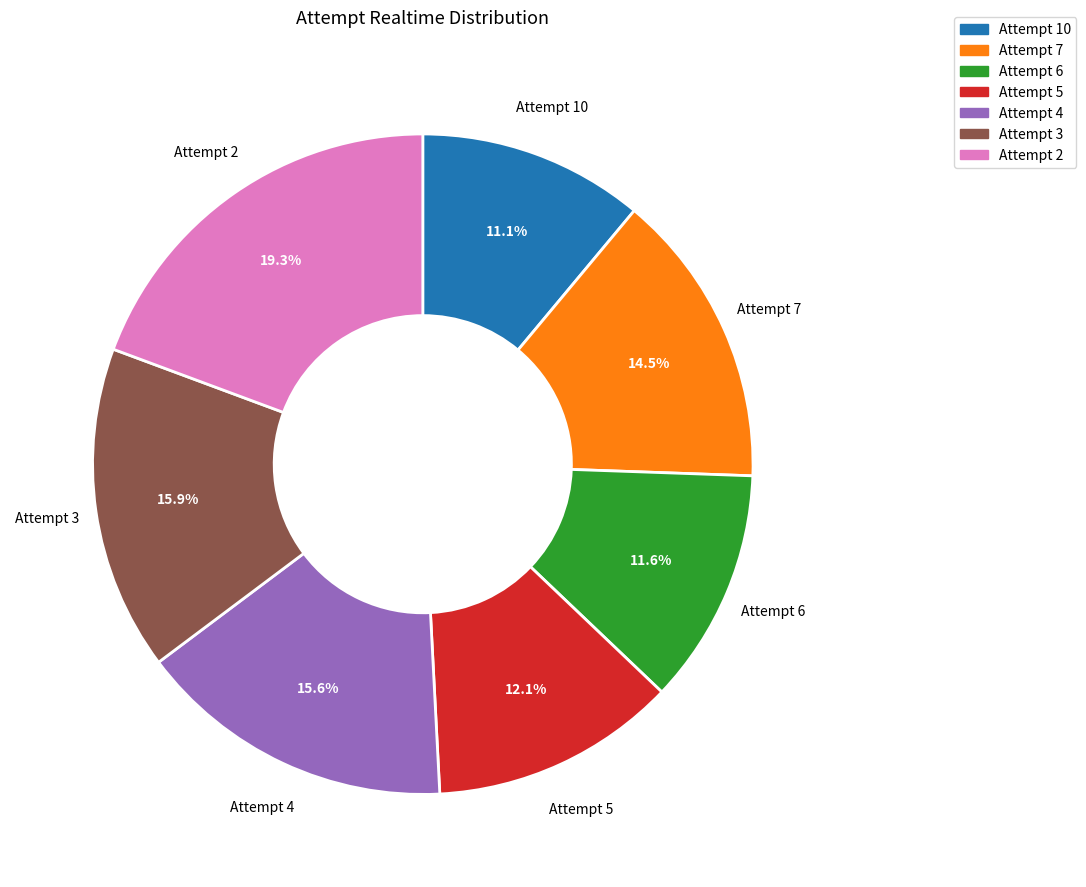

To the nearest percent, what is the average slice percentage?

14%